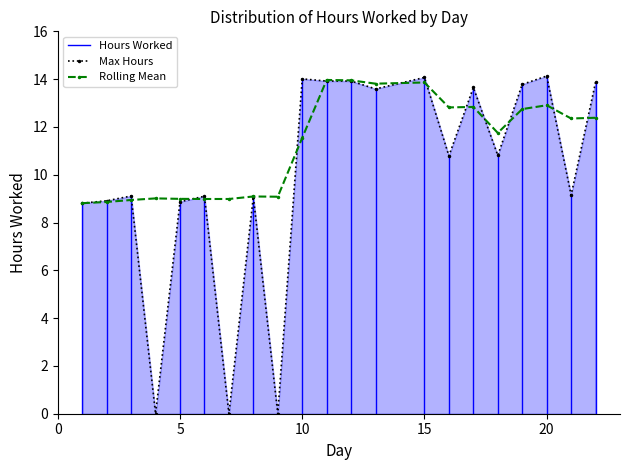

True or false: Rolling Mean has a value of 13.9 at 15.

True